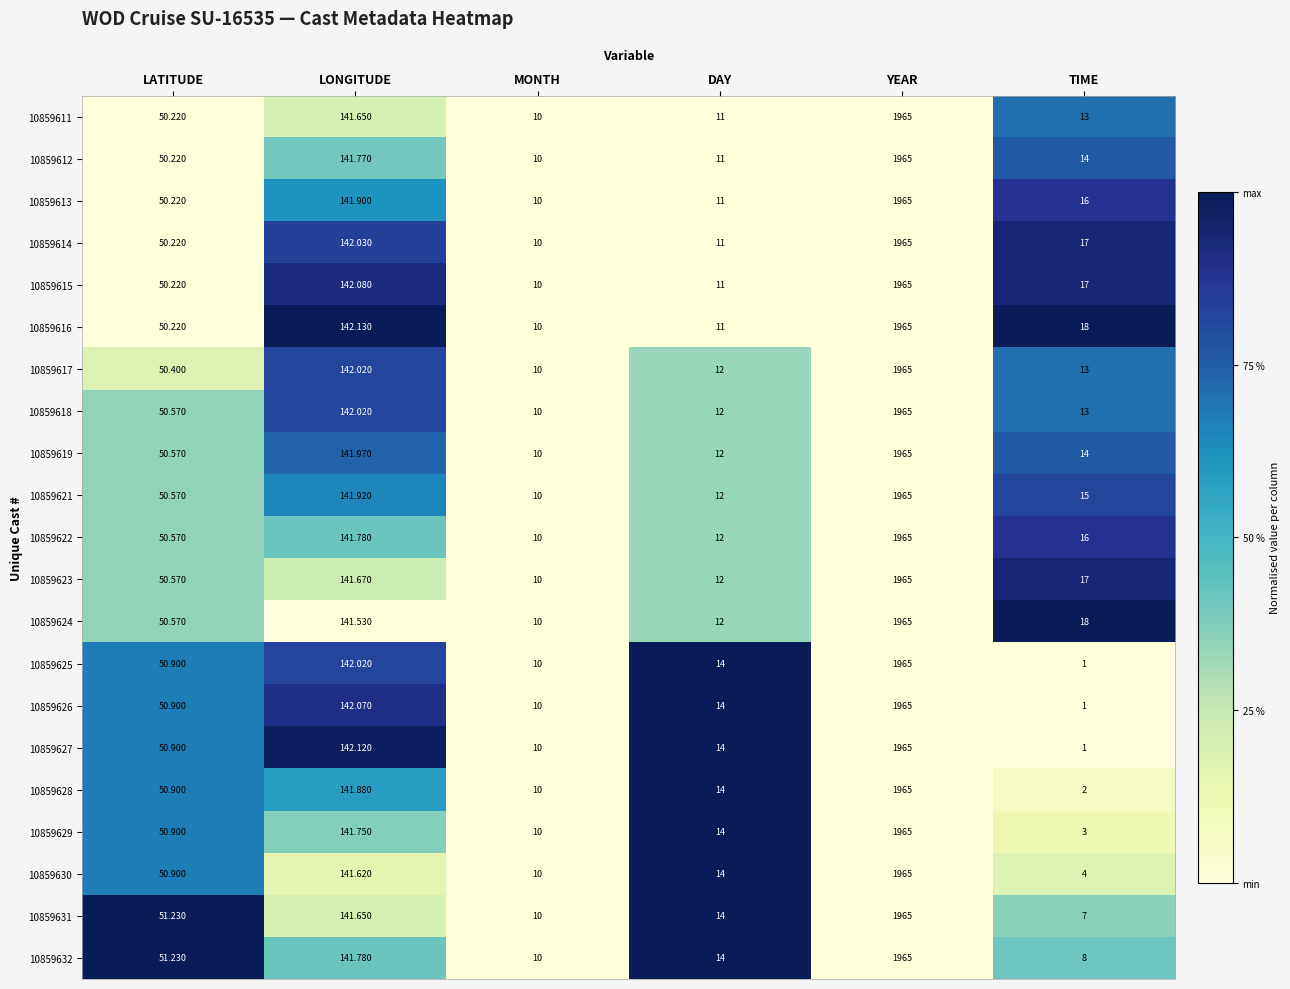

At which category does the chart reach its peak across all series?

YEAR